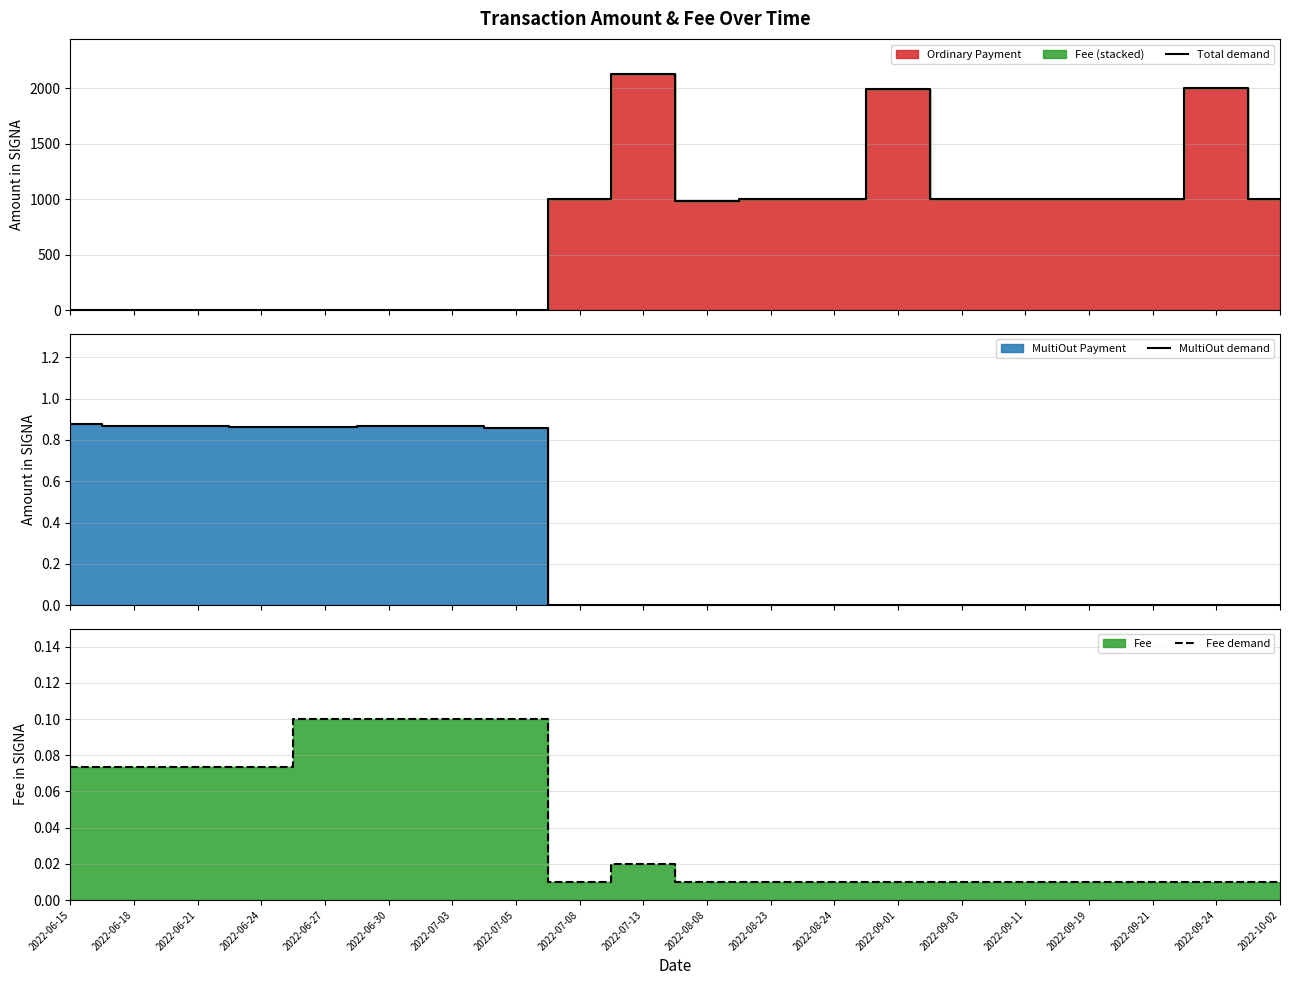

Which has a higher value, 2022-08-23 or 2022-07-08?

2022-08-23